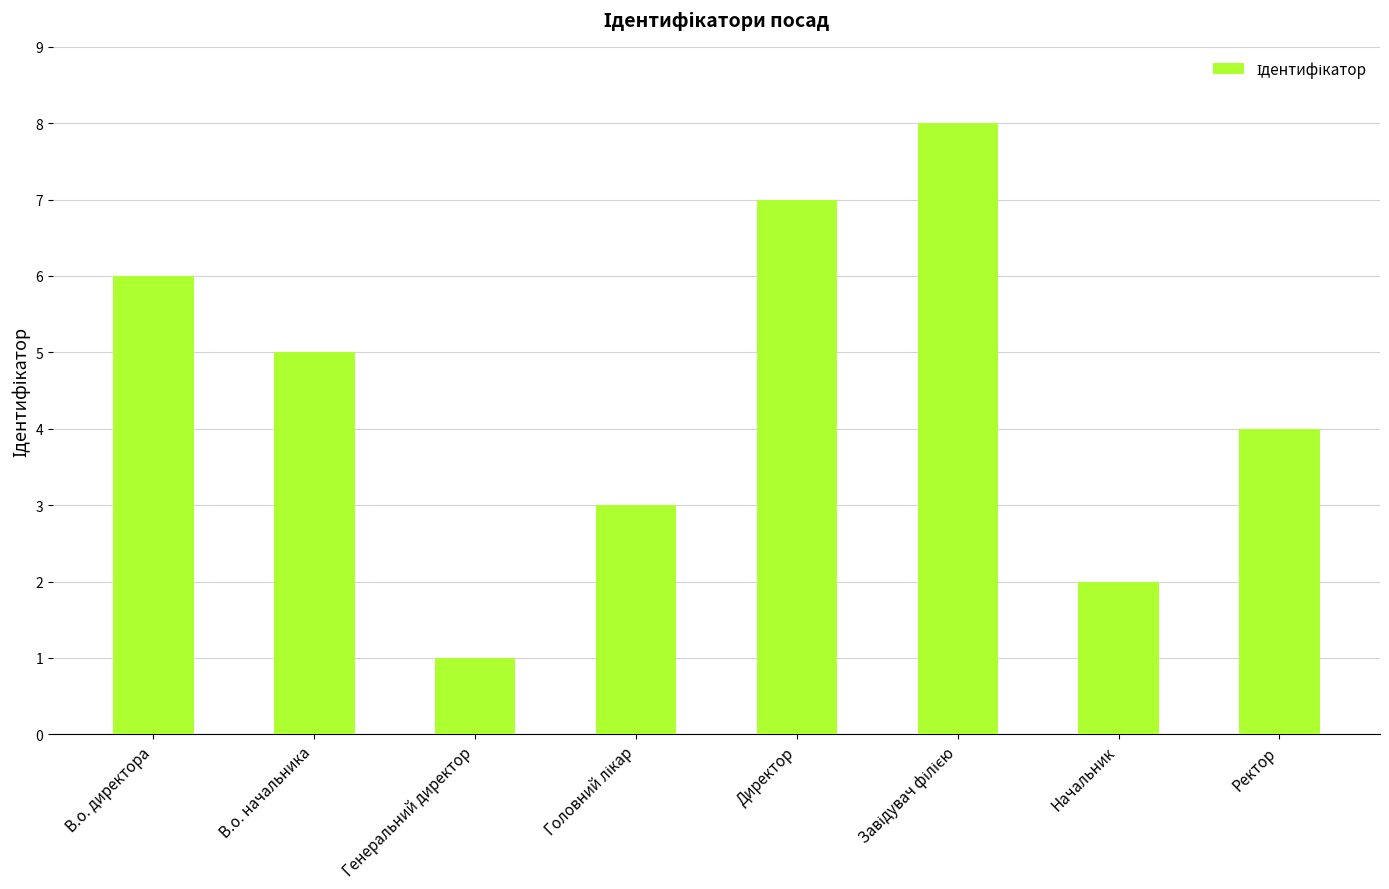

Which has a higher value, В.о. начальника or Генеральний директор?

В.о. начальника